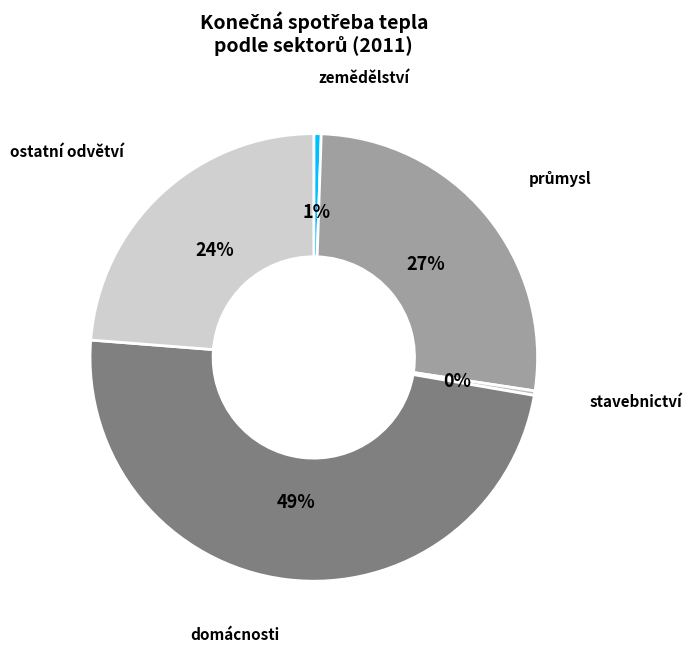

Which category has the biggest portion of the pie?

domácnosti